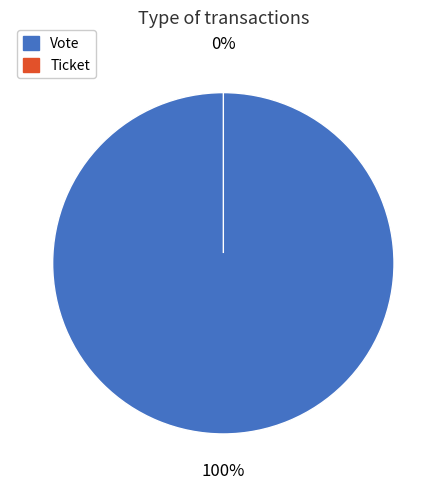

How many segments does this pie chart have?

2